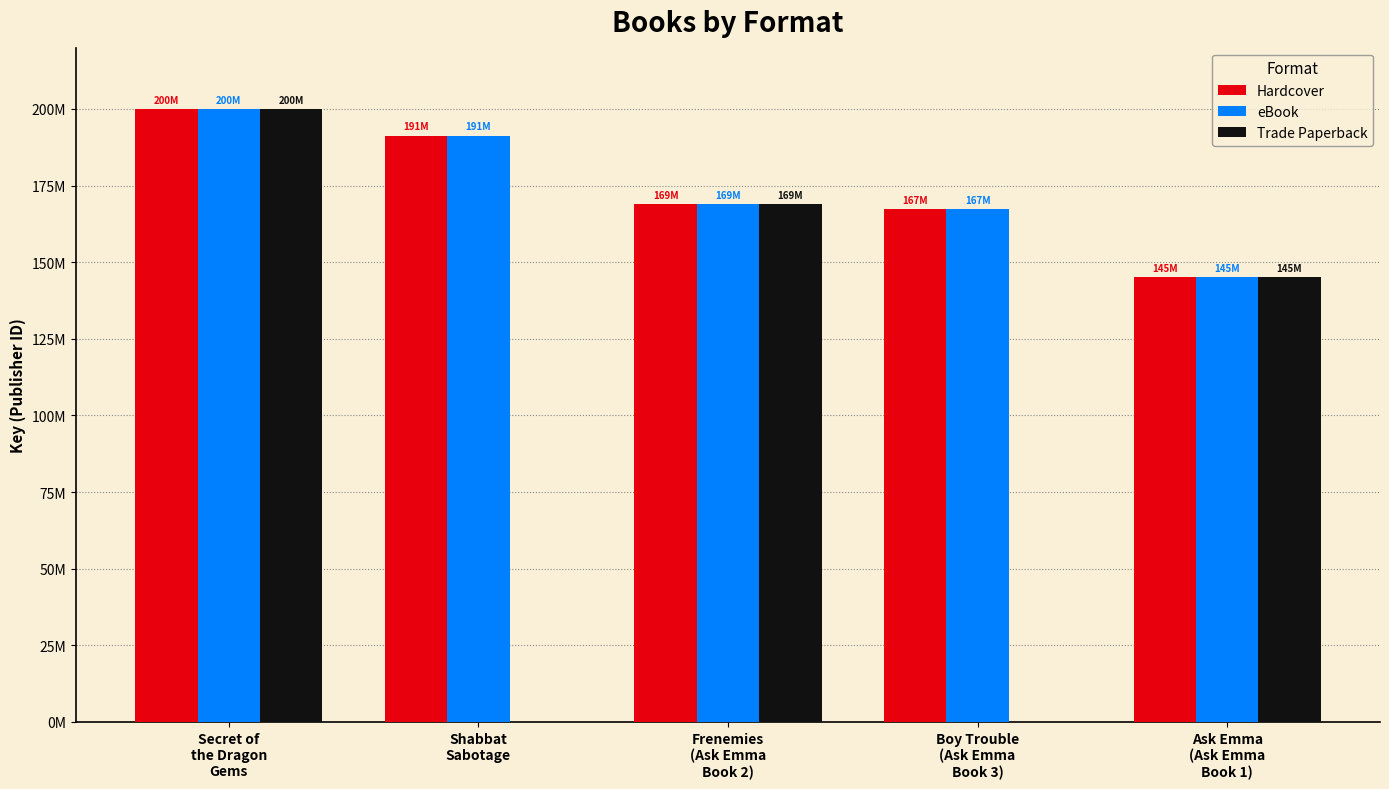

What are all the series names shown in the legend?

Hardcover, eBook, Trade Paperback